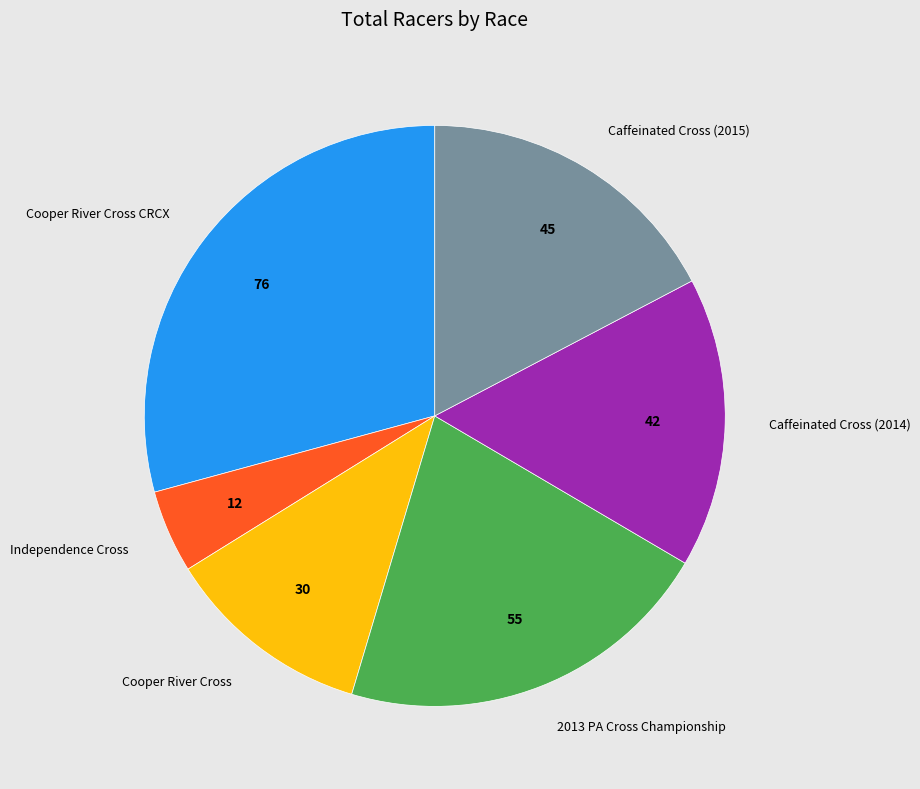

Is there a majority slice in this chart?

No